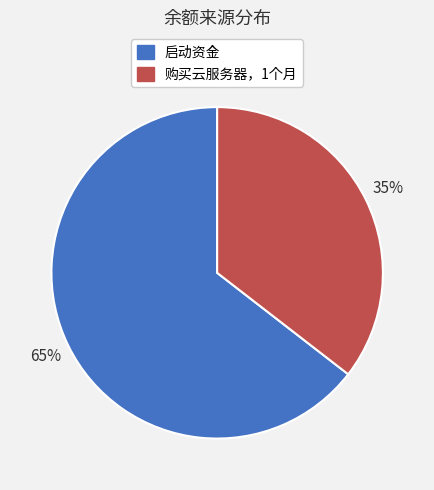

Do 启动资金 and 购买云服务器，1个月 together represent more than half of the pie?

Yes